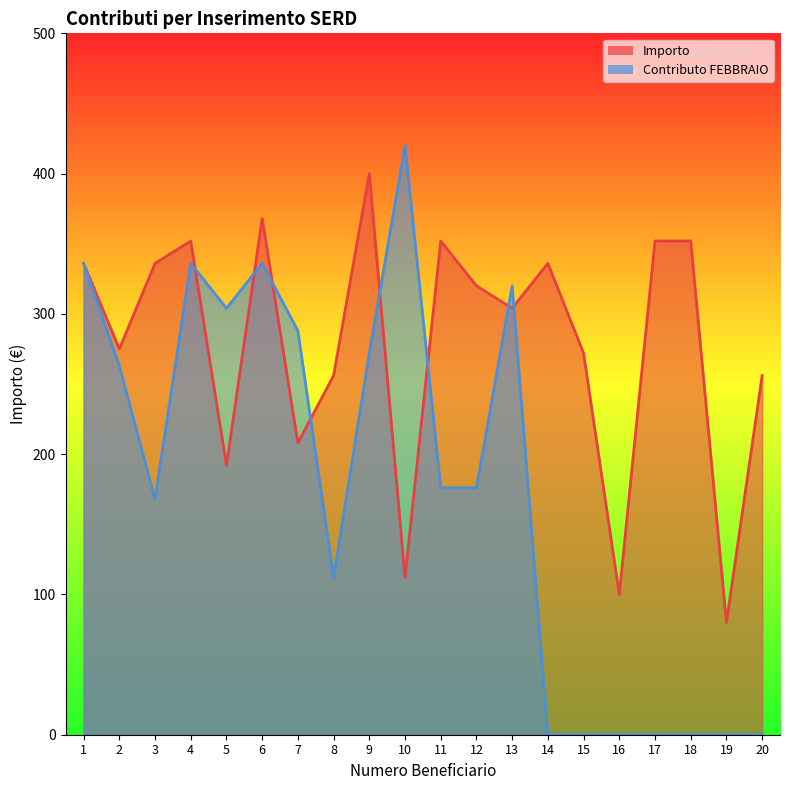

Between 15 and 19, which series saw the biggest shift?

Importo